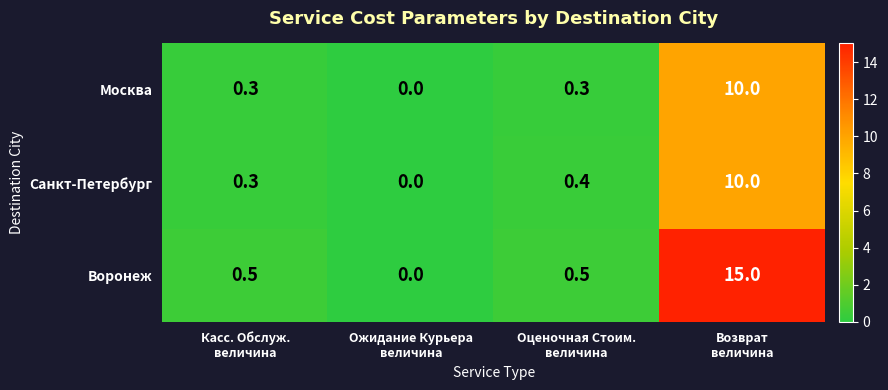

Reading left to right, what are all the values shown in this chart?

Москва: 0.3	0.0	0.3	10.0
Санкт-Петербург: 0.3	0.0	0.4	10.0
Воронеж: 0.5	0.0	0.5	15.0